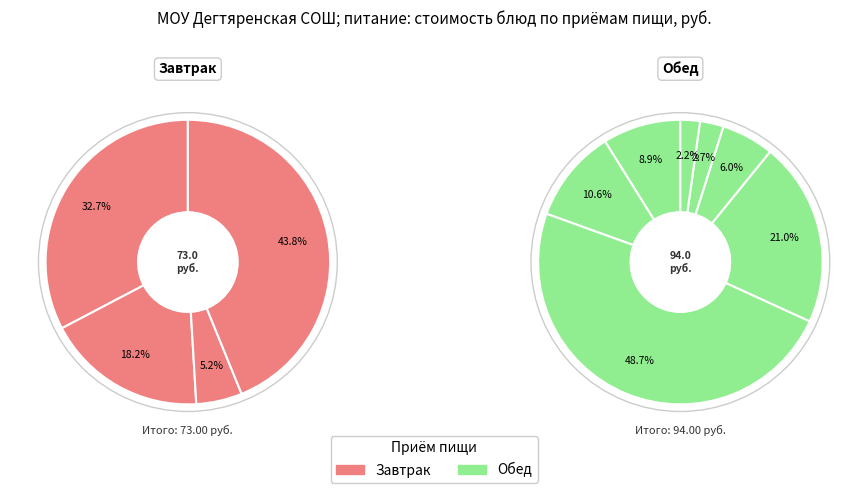

How many slices are in this pie chart?

11